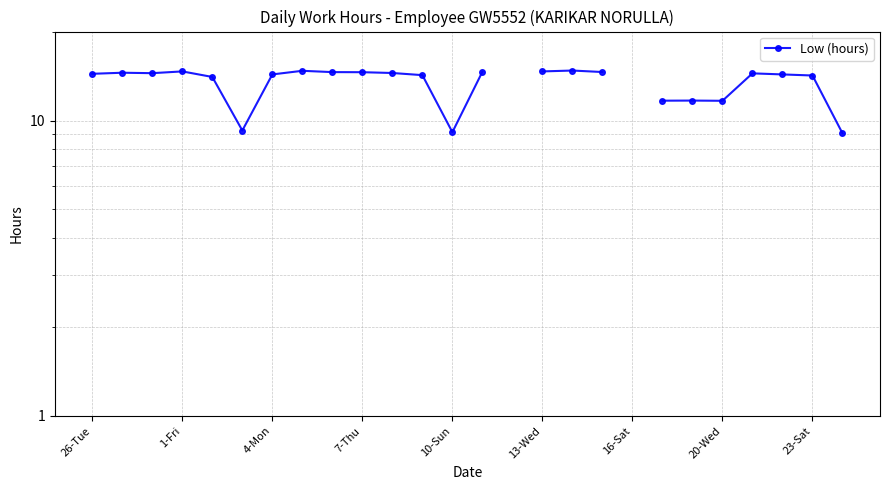

At which category does the chart reach its minimum across all series?

25